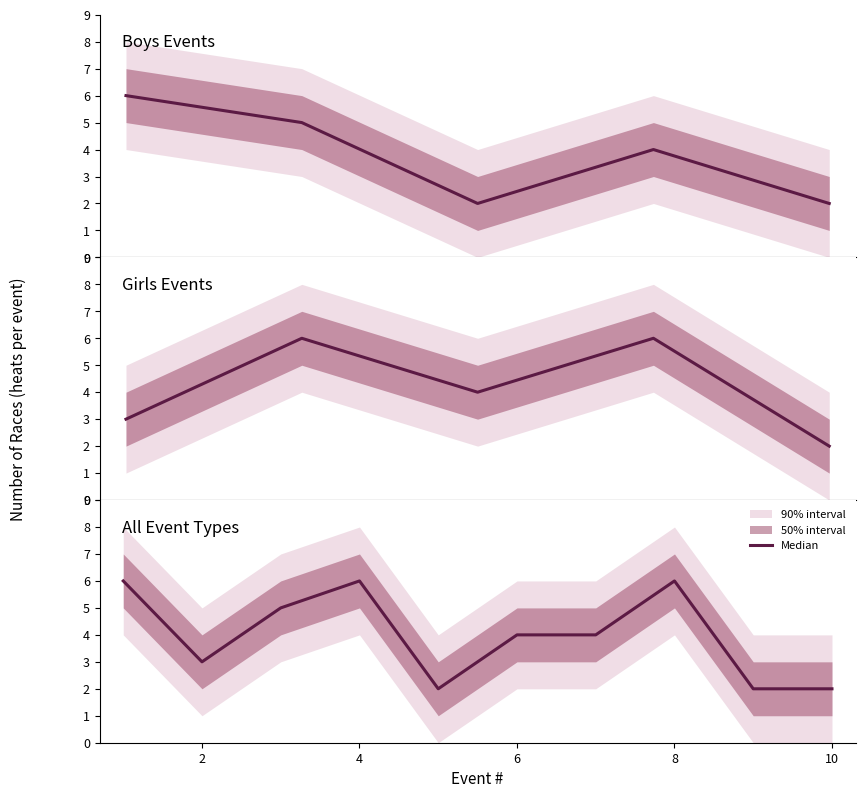

Count the number of categories in the chart.

10